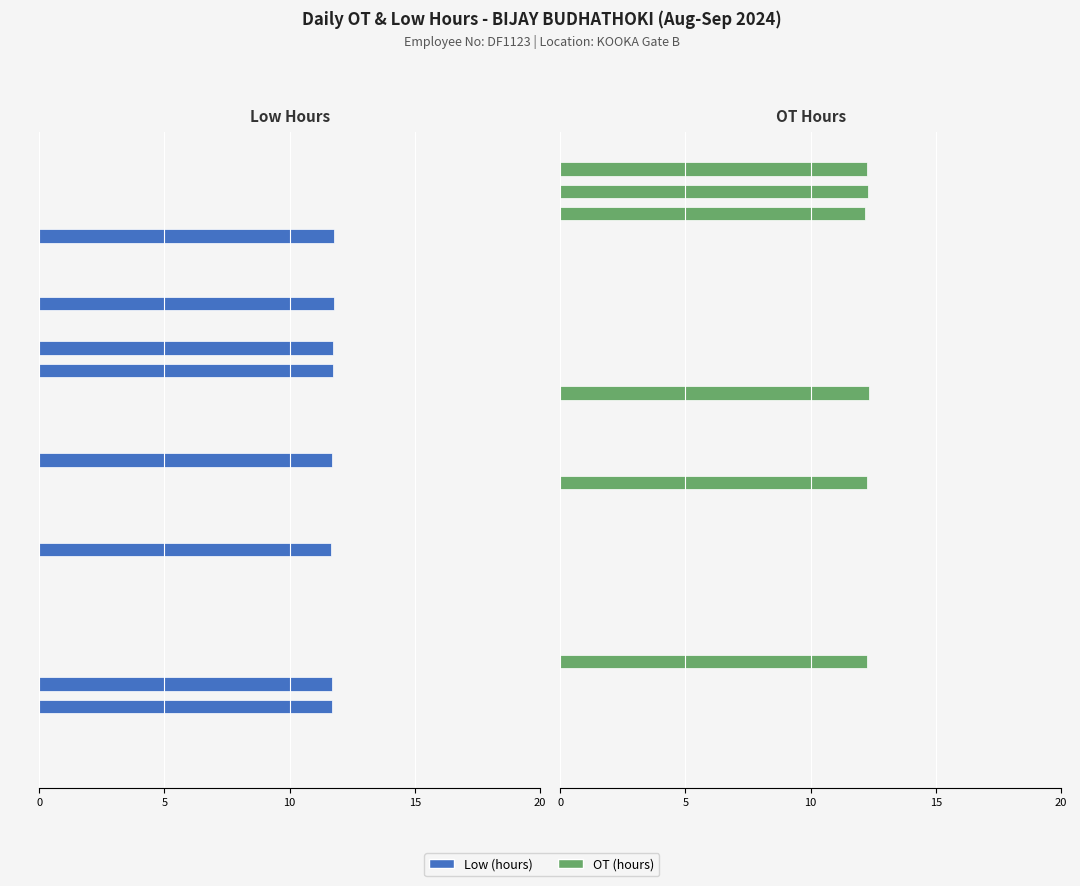

Rank the series by their maximum value, from highest to lowest.

OT (hours), Low (hours)